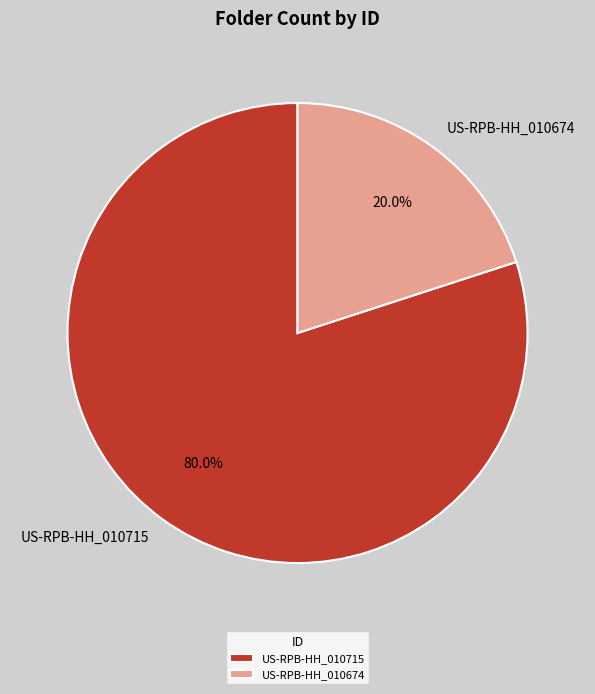

Is there any slice that represents more than half of the pie?

Yes